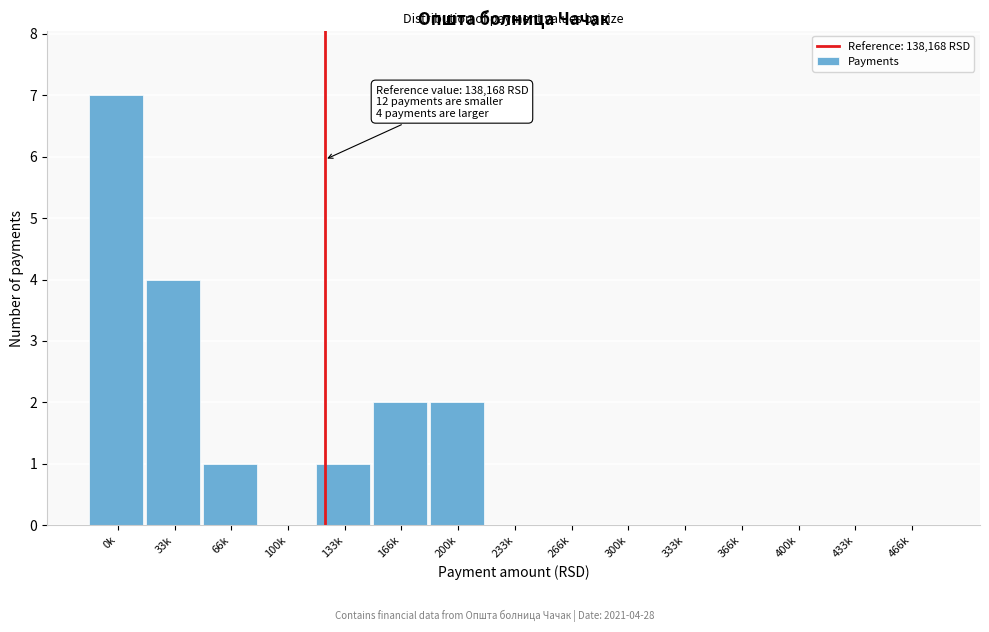

Reading left to right, extract all data points from this chart.

0k=7	33k=4	66k=1	100k=0	133k=1	166k=2	200k=2	233k=0	266k=0	300k=0	333k=0	366k=0	400k=0	433k=0	466k=0